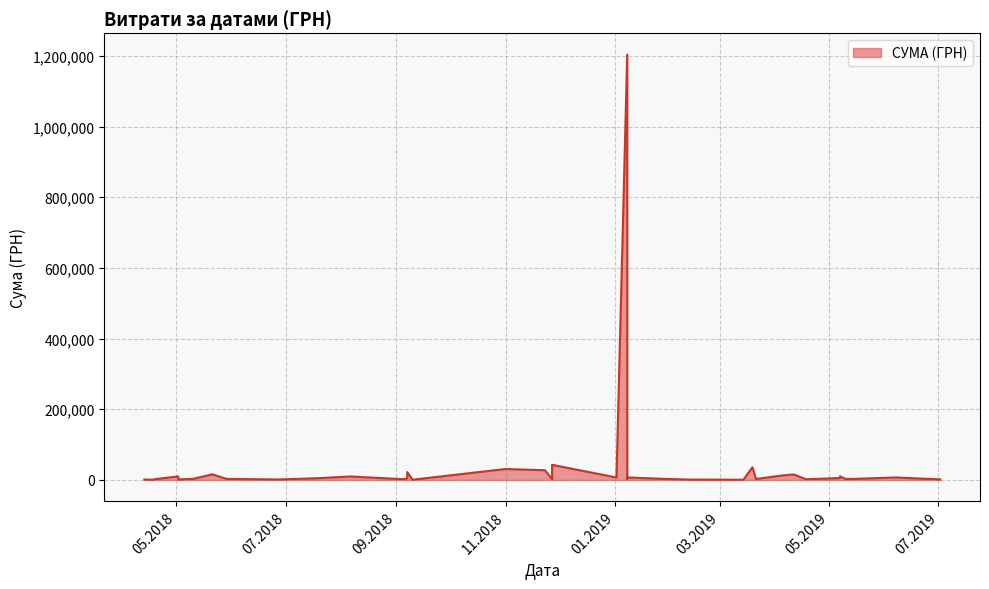

What is the value of the 32nd point from the left?

2998.5